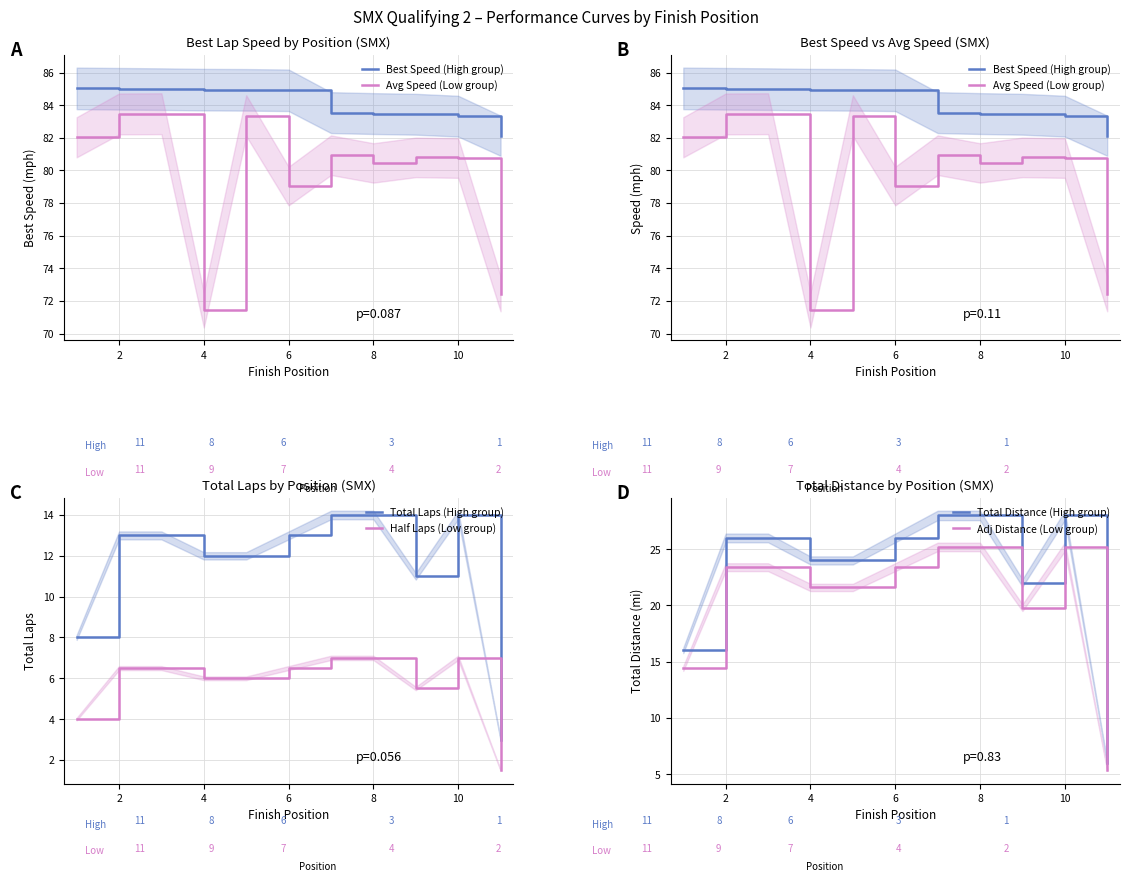

What value does the Adj Distance (Low group) series have at 8?

25.2